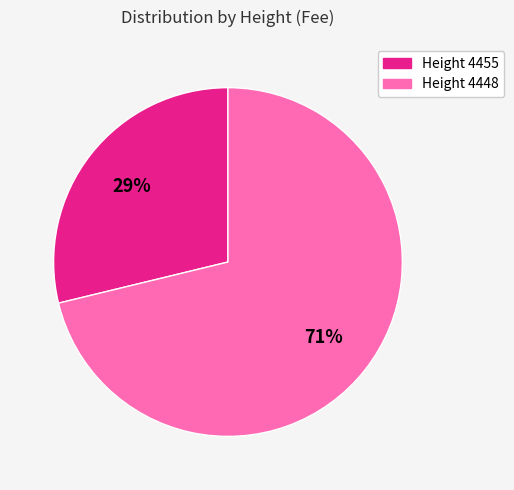

To the nearest percent, what is the average slice percentage?

50%